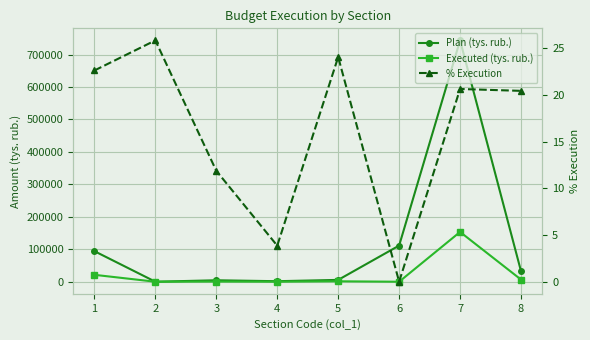

Is the value of Executed (tys. rub.) at 4 greater than the value of % Execution at 1?

Yes